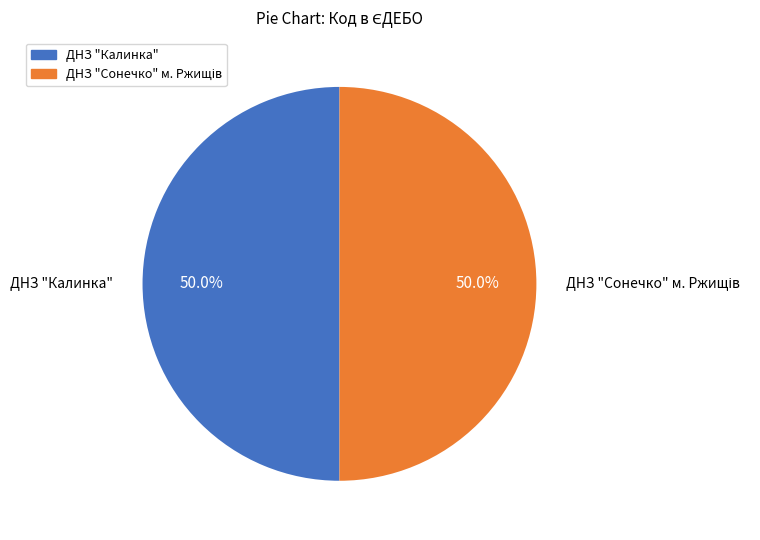

Which category accounts for the majority?

ДНЗ "Калинка"